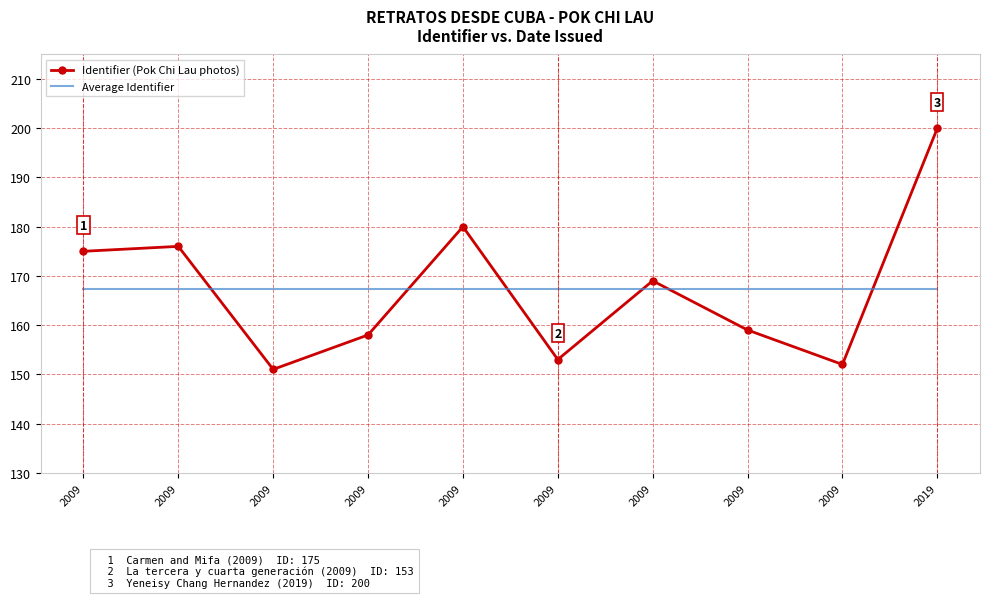

What are all the series names shown in the legend?

Identifier (Pok Chi Lau photos), Average Identifier